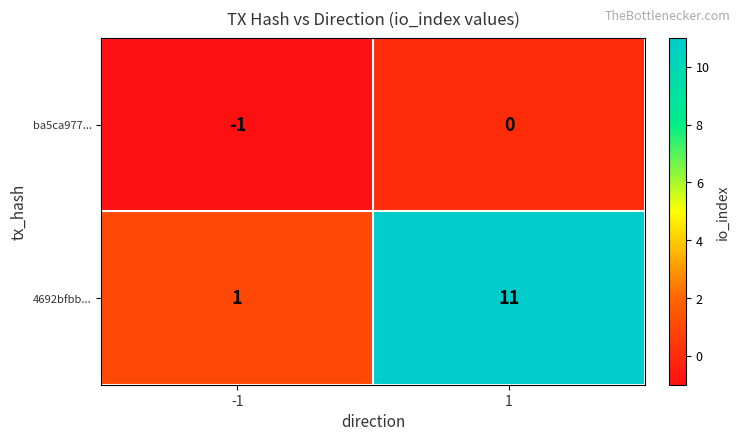

How many data points in 4692bfbb... are less than 11?

1